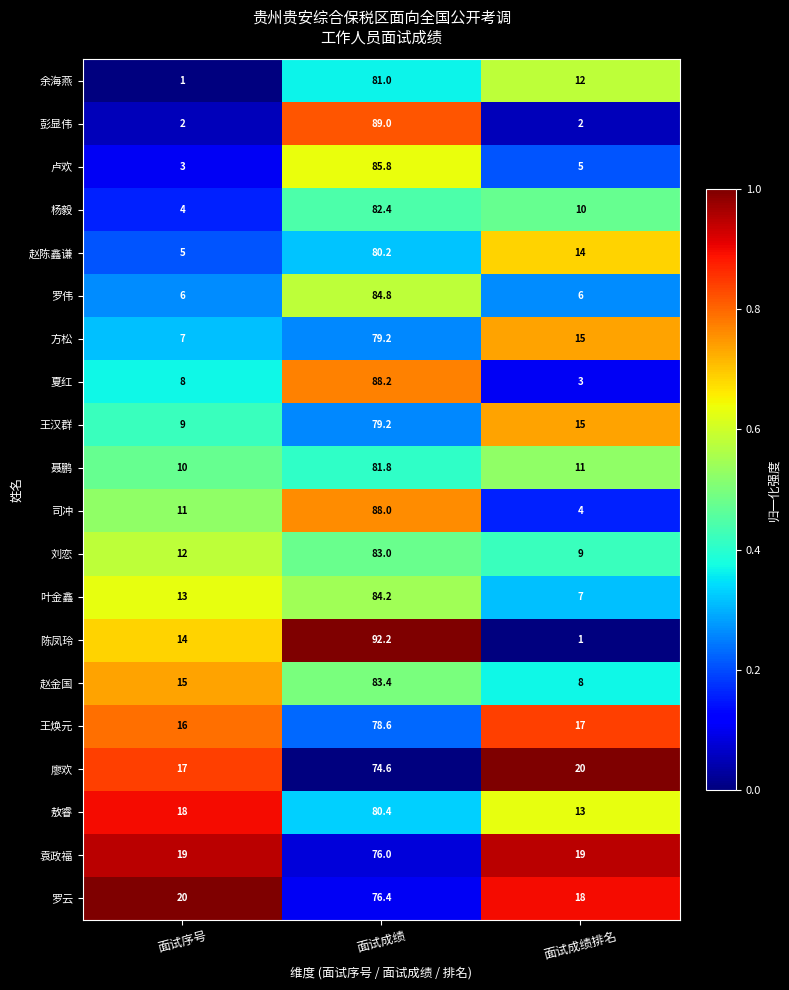

True or false: 罗云 has a value of 18.0 at 面试成绩排名.

True